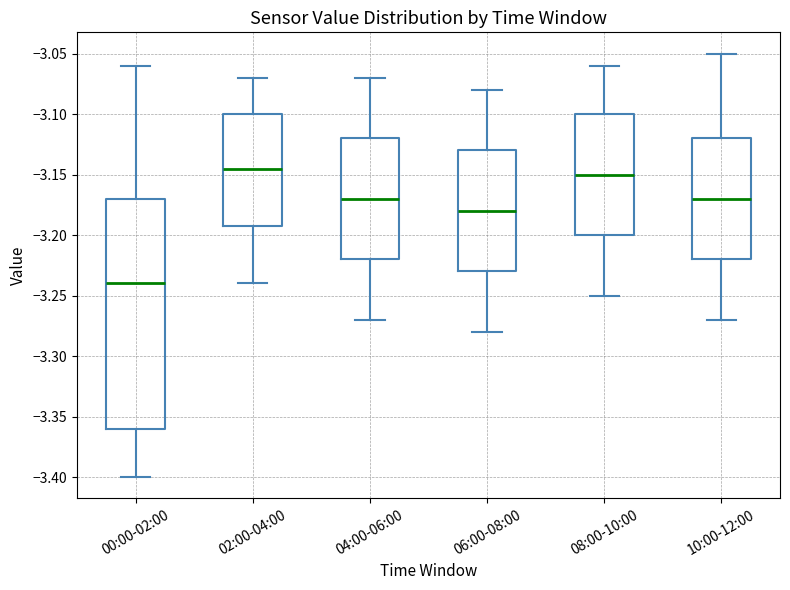

Reading left to right, transcribe this box plot: for each box, give where its median line is, the range the box spans, and where its two whiskers end, as read against the y-axis. The values are not printed on the chart, so give them approximately, as read against the axis.

00:00-02:00: median -3.240, box -3.360 to -3.170, whiskers -3.400 to -3.060
02:00-04:00: median -3.145, box -3.190 to -3.100, whiskers -3.240 to -3.070
04:00-06:00: median -3.170, box -3.220 to -3.120, whiskers -3.270 to -3.070
06:00-08:00: median -3.180, box -3.230 to -3.130, whiskers -3.280 to -3.080
08:00-10:00: median -3.150, box -3.200 to -3.100, whiskers -3.250 to -3.060
10:00-12:00: median -3.170, box -3.220 to -3.120, whiskers -3.270 to -3.050